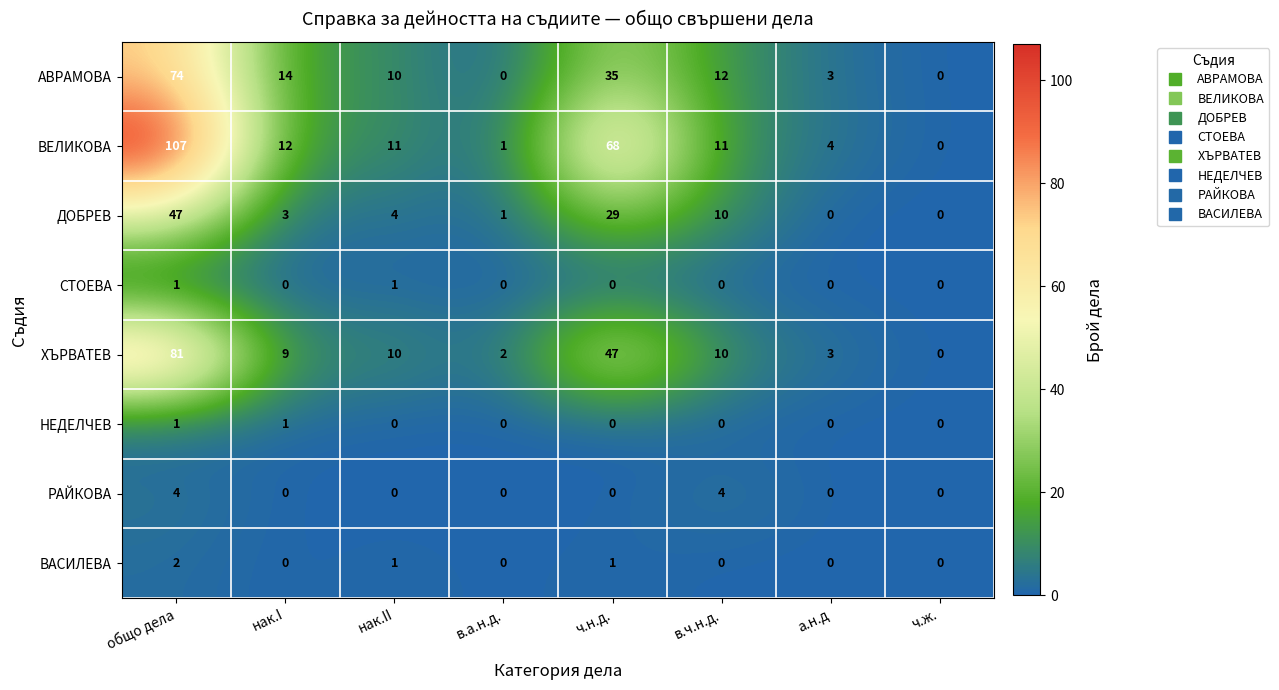

What is the difference between the АВРАМОВА values at нак.II and а.н.д?

7